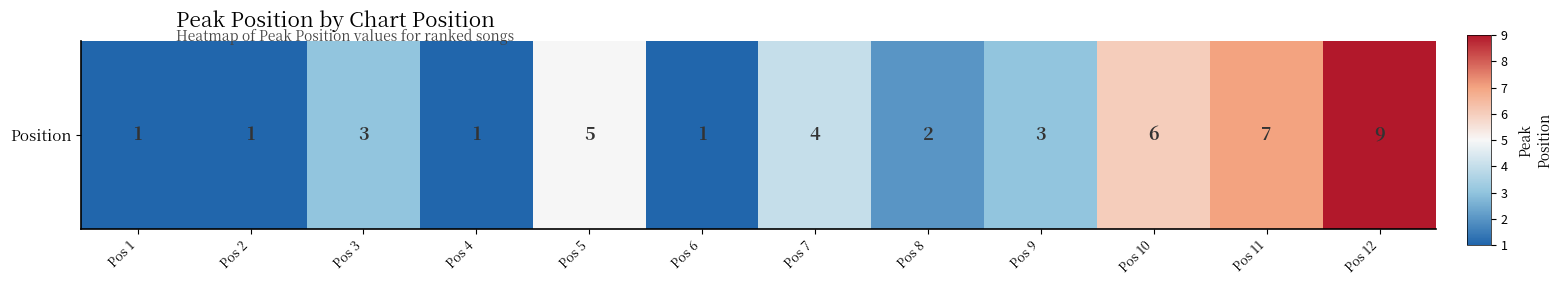

What is the average value?

4